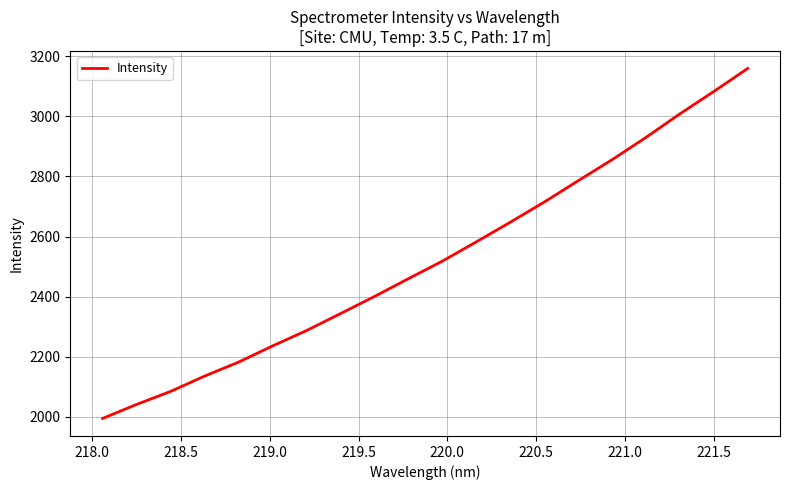

What is the smallest value displayed?

1994.1